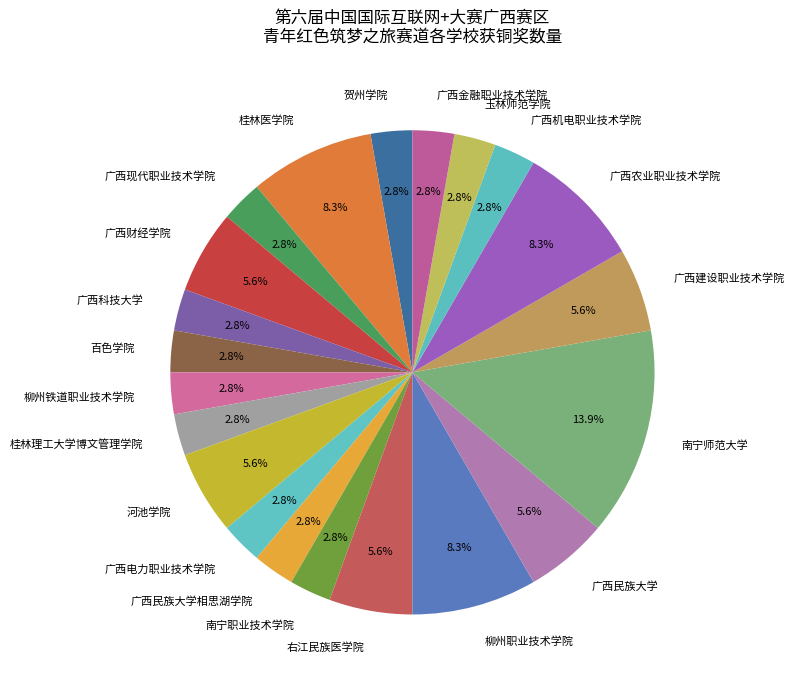

Does any single category account for the majority?

No